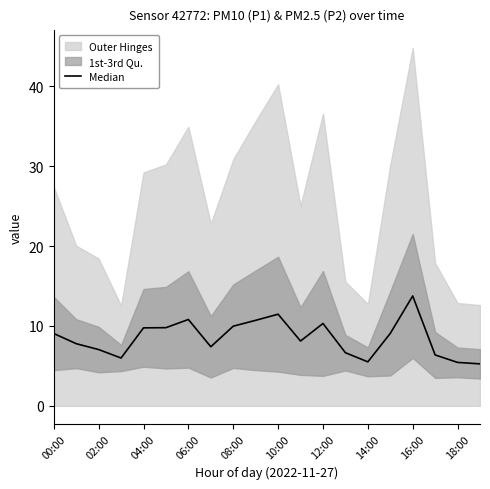

At which category does the chart reach its minimum across all series?

19